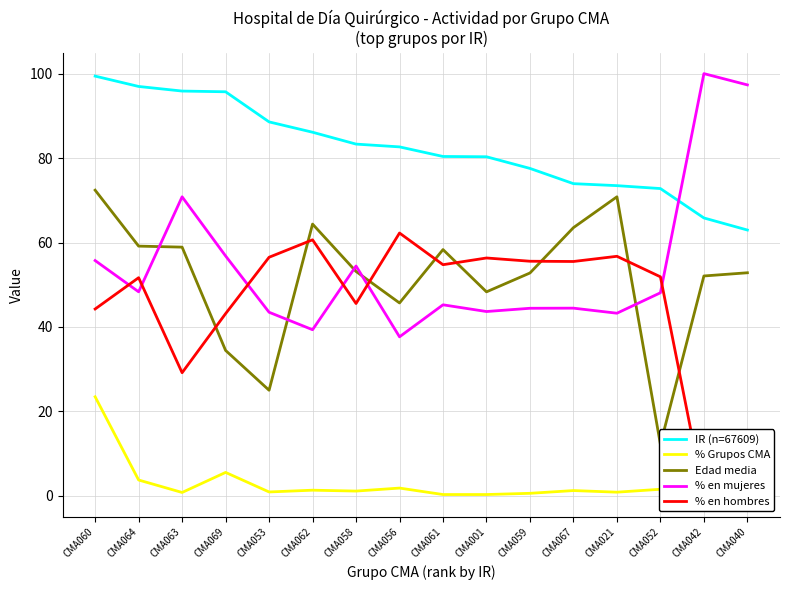

The IR (n=67609) series shows 72.8 at CMA052. True or false?

True